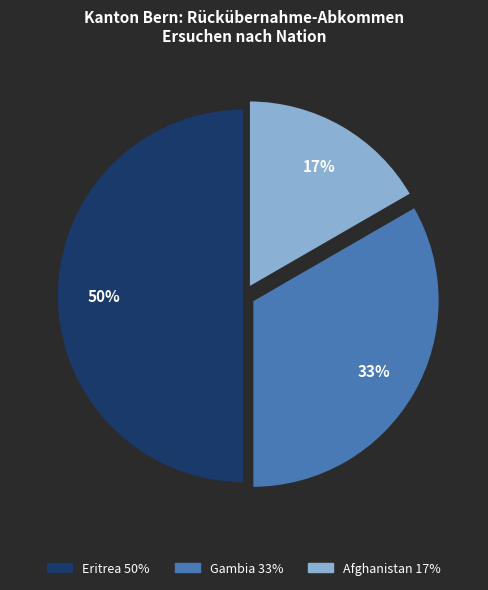

Is it true that Afghanistan is 17% of the pie?

True